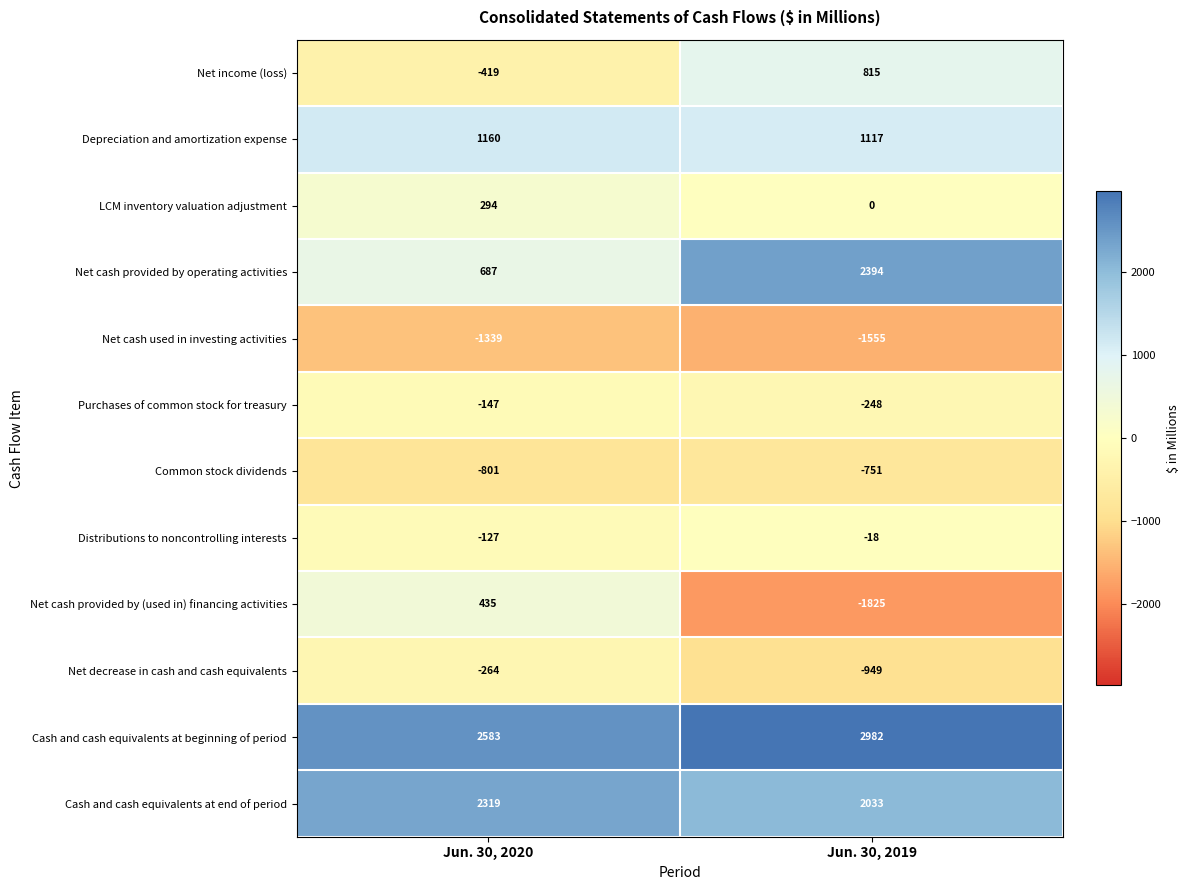

The value of Common stock dividends at Jun. 30, 2019 is -751. True or false?

True